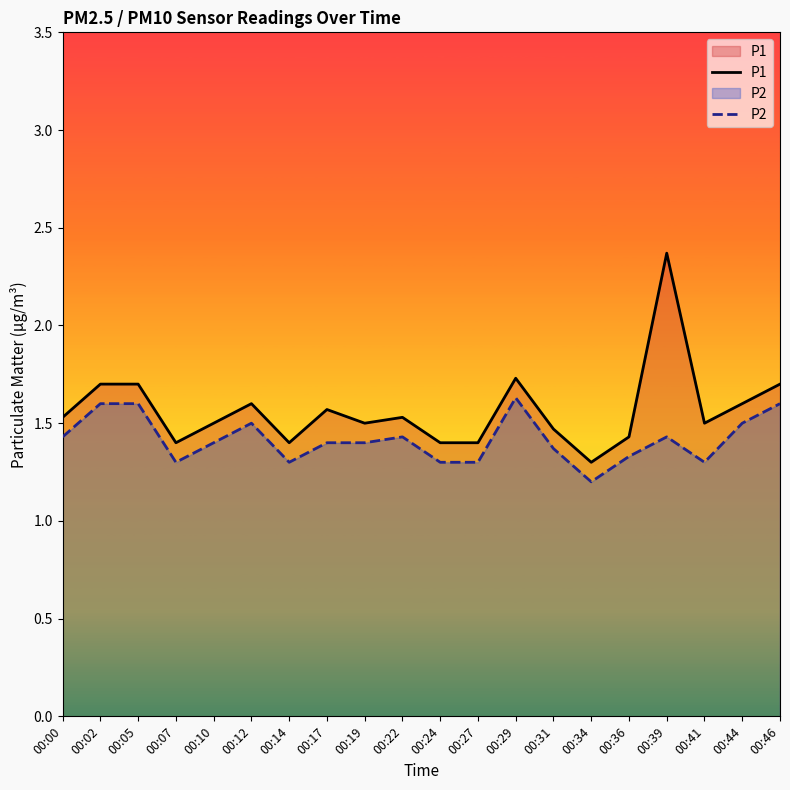

The value of P2 at 00:14 is 2.2. True or false?

False